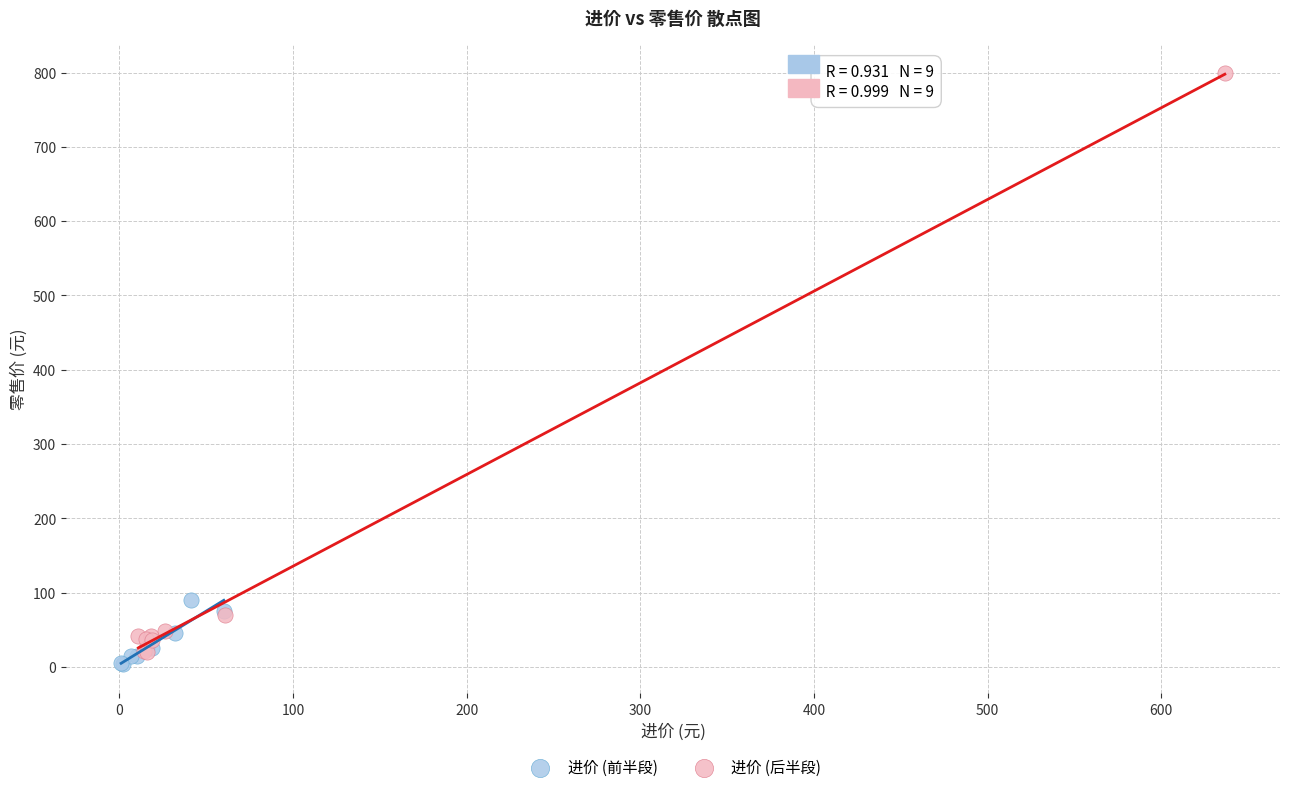

Which series has the largest Y range (max minus min)?

进价 (后半段)